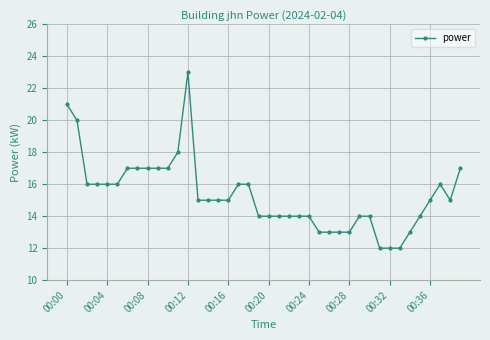

True or false: there are more than 1 points higher than both neighbors.

True